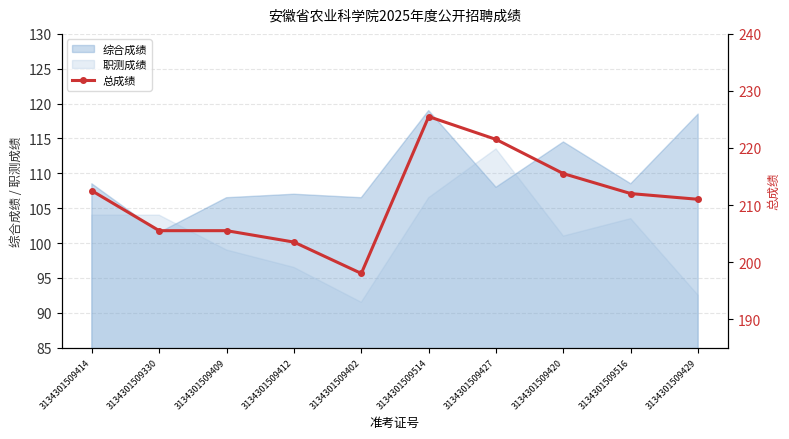

How many values exceed 212?

4